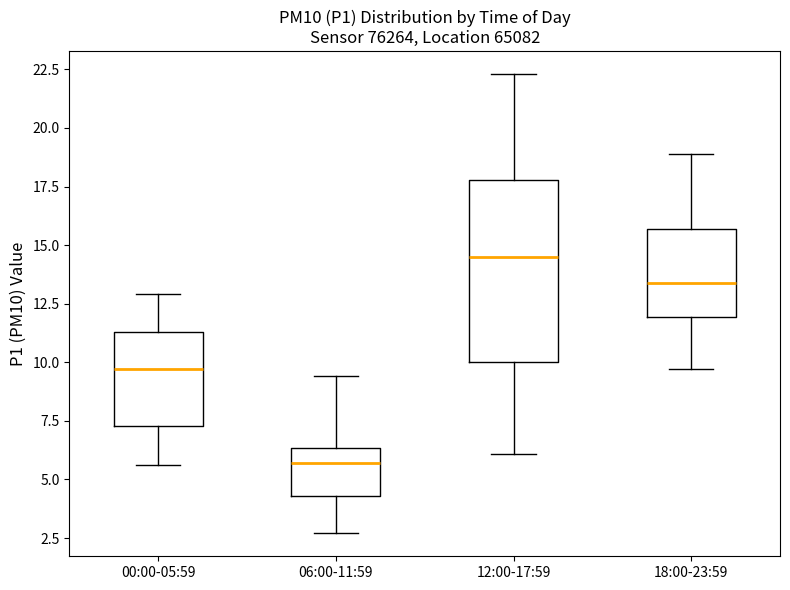

Which box's median line is the highest?

12:00-17:59